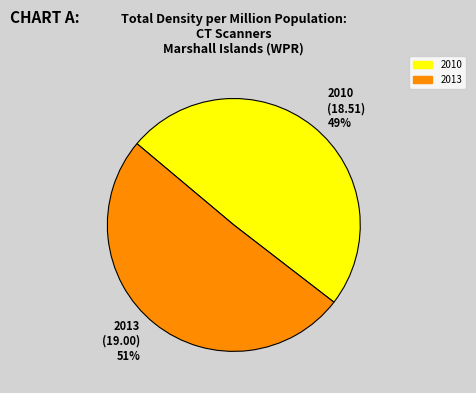

Which category accounts for the majority?

2013